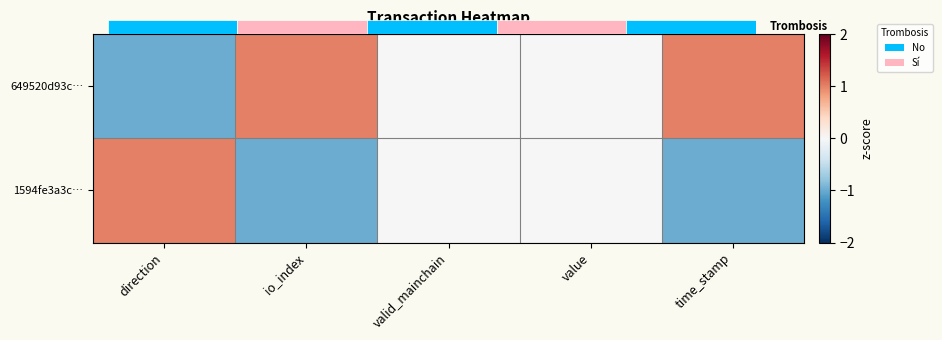

What is the approximate value of 649520d93c… at io_index?

1